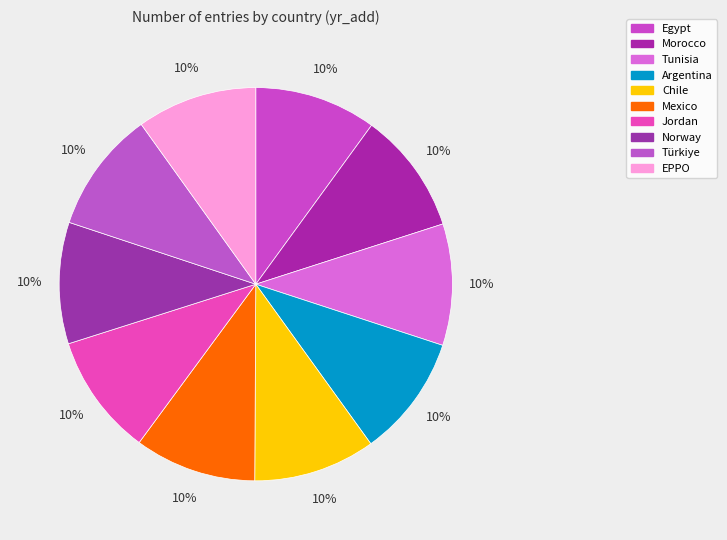

Is the sum of Jordan and Egypt greater than half?

No